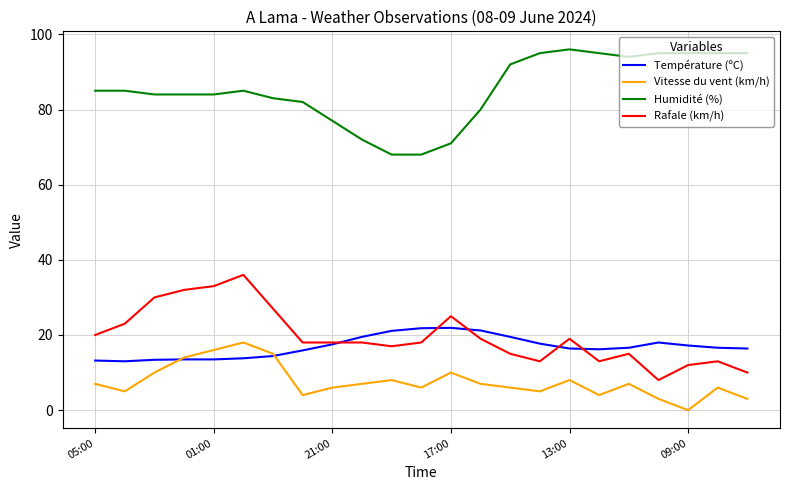

Does the chart have visible grid lines?

Yes